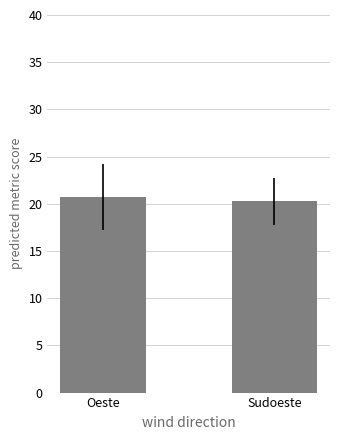

What is the difference between the values at Oeste and Sudoeste?

0.5